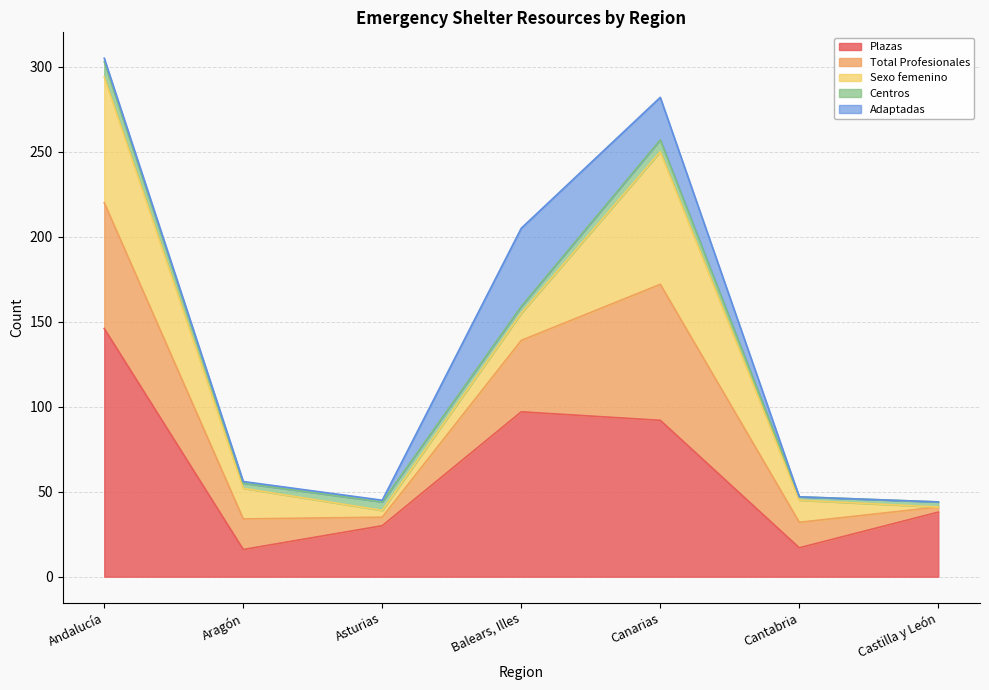

True or false: Adaptadas has more than 0 points higher than both neighbors.

True